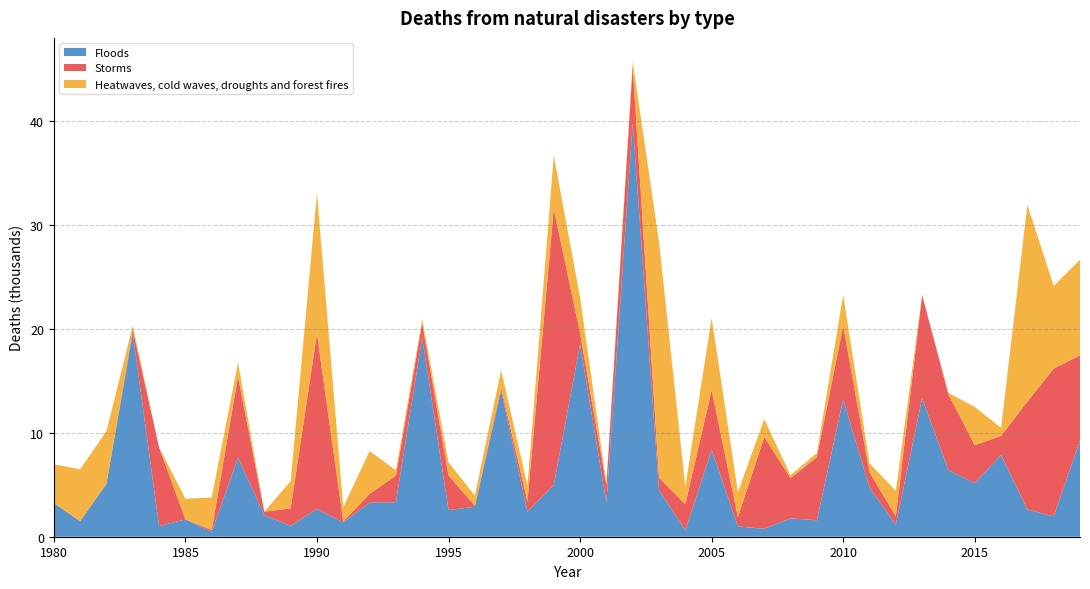

Reading left to right, extract all data points from this chart.

Floods: 1980=3.2	1981=1.5	1982=5.1	1983=19.6	1984=1.0	1985=1.7	1986=0.5	1987=7.6	1988=2.1	1989=1.1	1990=2.7	1991=1.4	1992=3.3	1993=3.3	1994=19.2	1995=2.6	1996=2.9	1997=14.1	1998=2.4	1999=5.0	2000=18.5	2001=3.3	2002=39.8	2003=4.5	2004=0.6	2005=8.4	2006=1.0	2007=0.8	2008=1.8	2009=1.6	2010=13.2	2011=4.7	2012=1.2	2013=13.3	2014=6.4	2015=5.2	2016=7.9	2017=2.6	2018=2.0	2019=9.2
Storms: 1980=0.0	1981=0.0	1982=0.0	1983=0.4	1984=7.6	1985=0.0	1986=0.2	1987=7.8	1988=0.3	1989=1.7	1990=16.9	1991=0.1	1992=0.8	1993=2.6	1994=1.4	1995=3.3	1996=0.1	1997=0.3	1998=1.0	1999=26.6	2000=1.1	2001=1.7	2002=5.5	2003=1.2	2004=2.5	2005=5.7	2006=0.9	2007=8.8	2008=3.9	2009=6.1	2010=7.1	2011=1.5	2012=0.8	2013=9.9	2014=7.3	2015=3.6	2016=1.8	2017=10.4	2018=14.2	2019=8.2
Heatwaves, cold waves, droughts and forest fires: 1980=3.7	1981=5.0	1982=5.1	1983=0.4	1984=0.0	1985=2.0	1986=3.1	1987=1.3	1988=0.0	1989=2.6	1990=13.6	1991=1.4	1992=4.1	1993=0.5	1994=0.3	1995=1.3	1996=1.0	1997=1.7	1998=1.5	1999=5.1	2000=3.4	2001=0.1	2002=0.4	2003=22.7	2004=1.7	2005=6.9	2006=2.4	2007=1.7	2008=0.3	2009=0.4	2010=3.0	2011=0.9	2012=2.4	2013=0.0	2014=0.1	2015=3.7	2016=0.8	2017=18.9	2018=8.0	2019=9.2